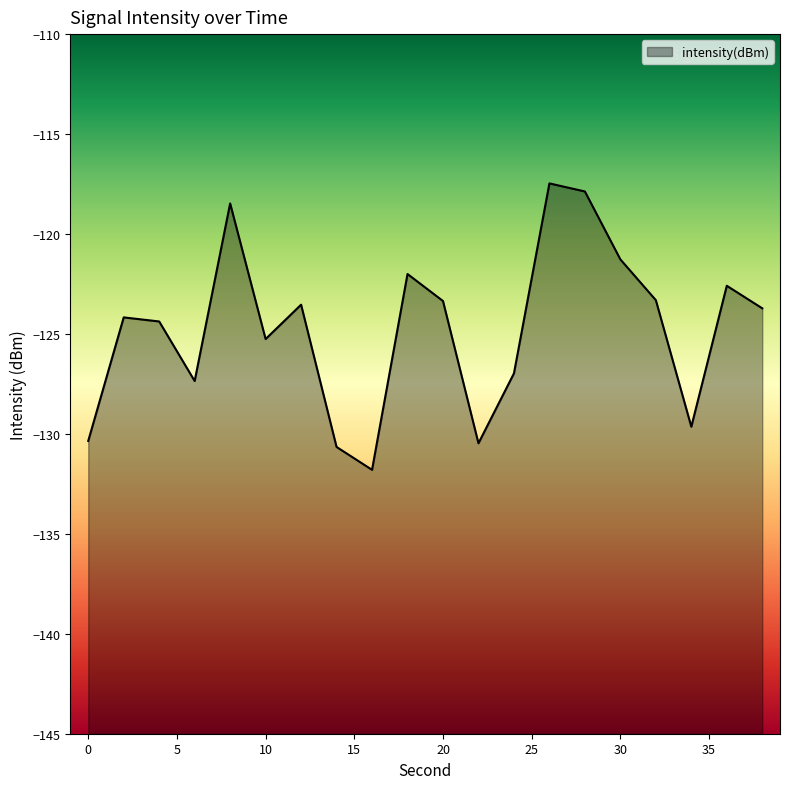

Where is the first local maximum?

2